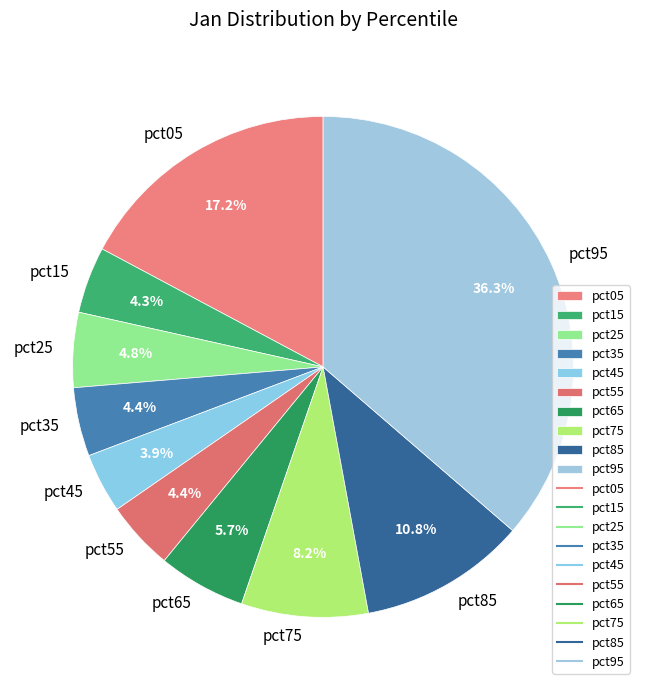

What percentage is NOT represented by pct45?

96.1%